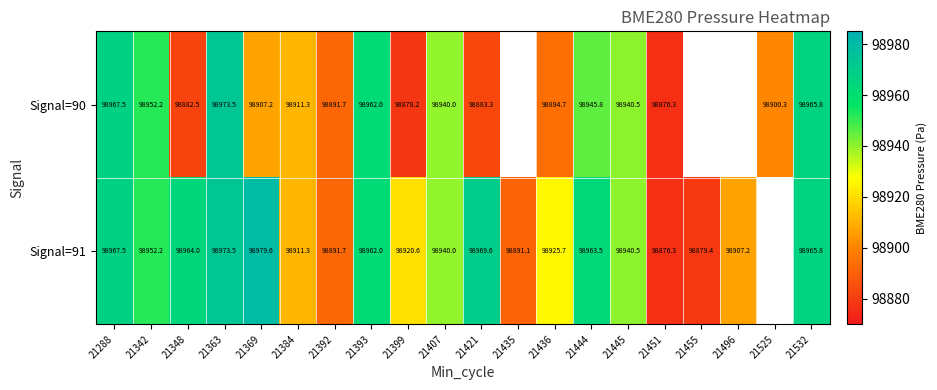

What is the maximum value shown in the chart?

98979.6